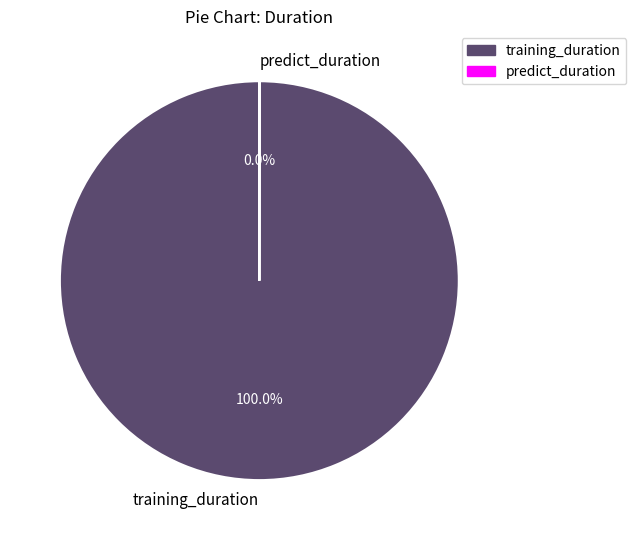

To the nearest percent, what is the average slice percentage?

50%